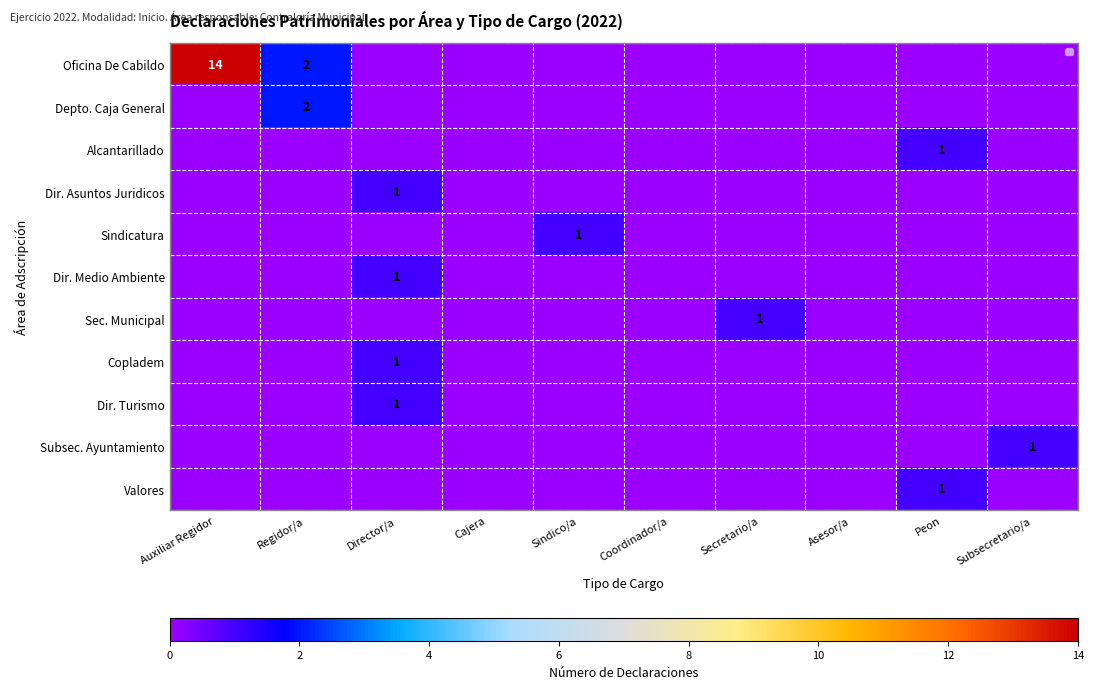

True or false: Oficina De Cabildo has a value of 14 at Auxiliar Regidor.

True